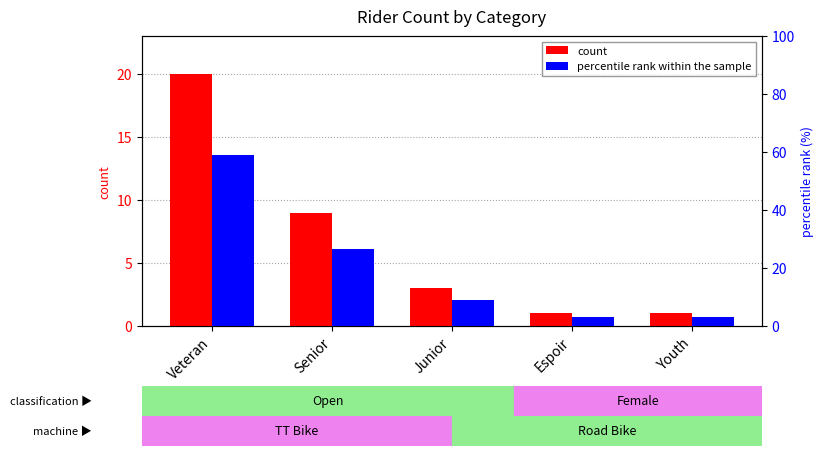

What is the label of the 4th bar from the right?

Senior